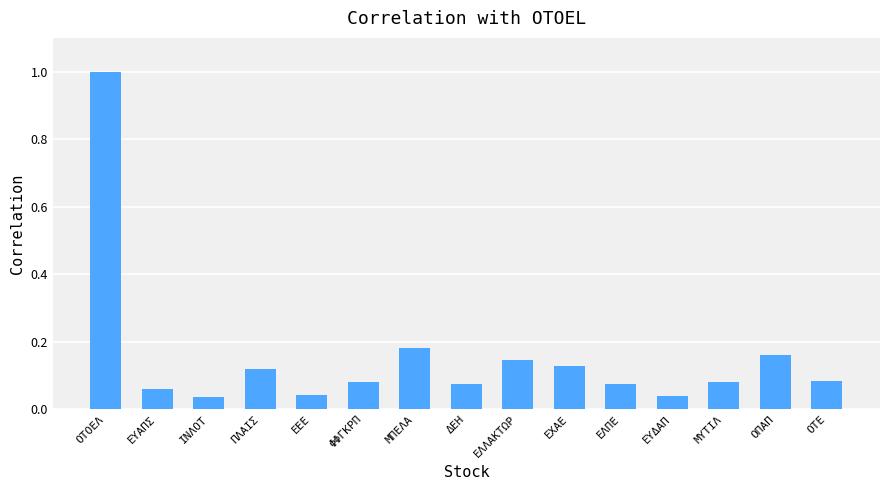

Between ΟΠΑΠ and ΕΕΕ, which is larger?

ΟΠΑΠ